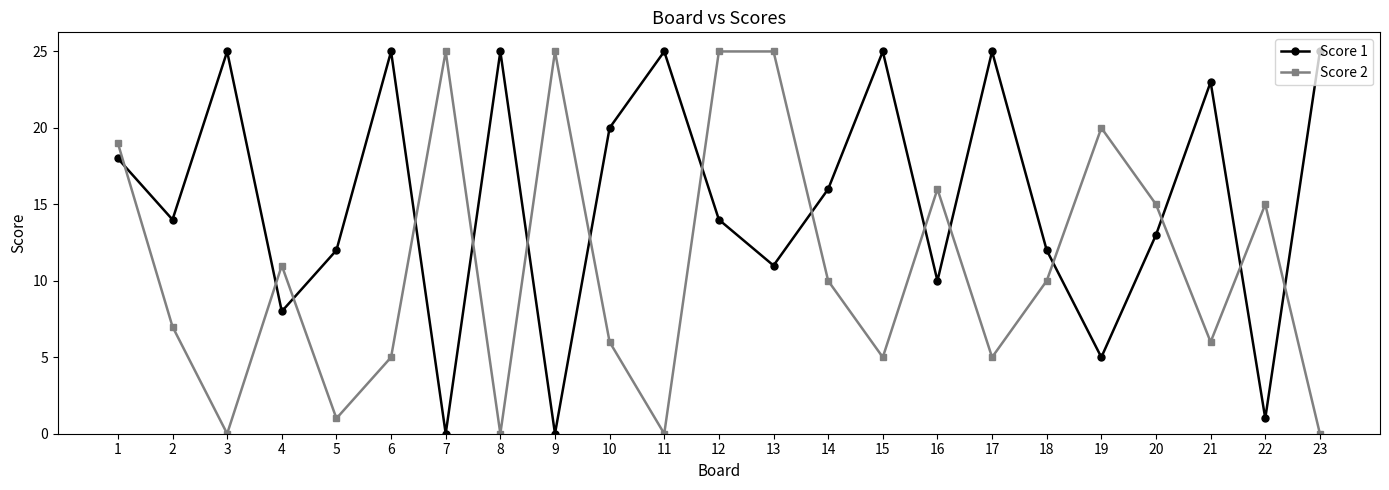

Reading right to left, transcribe all the data shown in this chart.

Score 1: 25	1	23	13	5	12	25	10	25	16	11	14	25	20	0	25	0	25	12	8	25	14	18
Score 2: 0	15	6	15	20	10	5	16	5	10	25	25	0	6	25	0	25	5	1	11	0	7	19